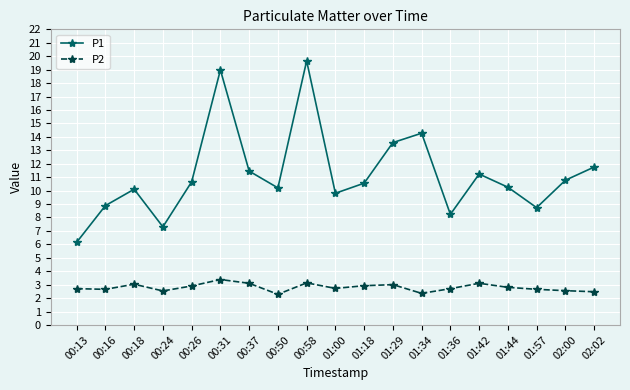

At which category is the sum across all series the highest?

00:58